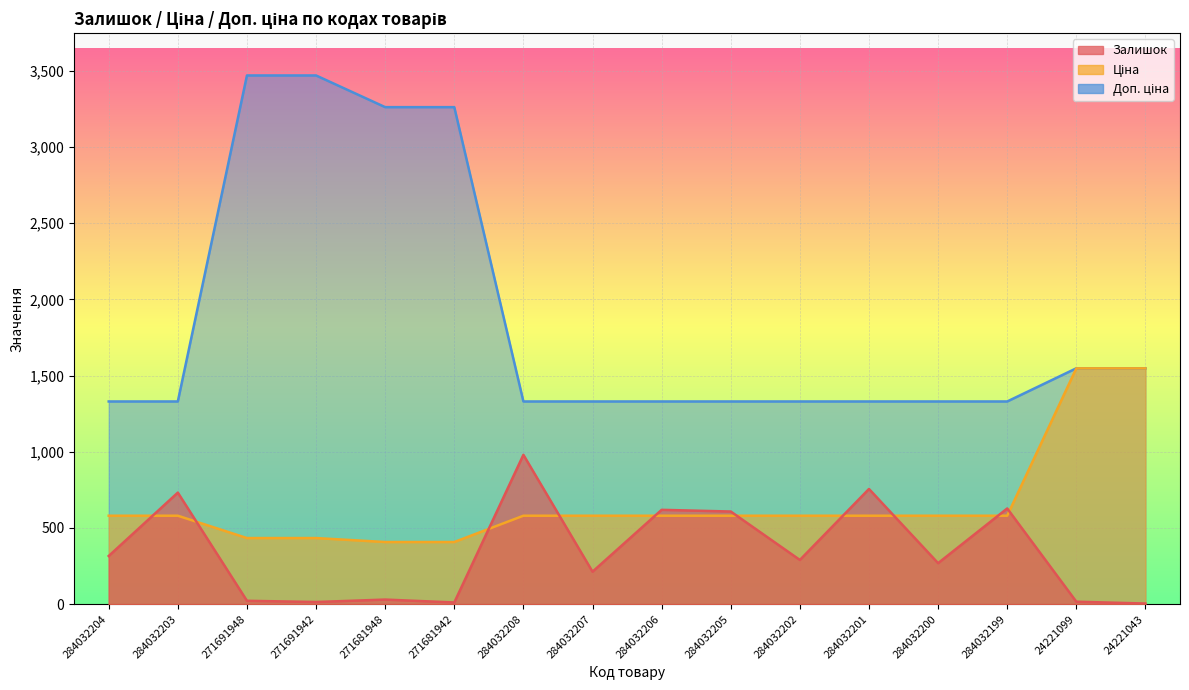

Is the value of Доп. ціна at 284032203 greater than the value of Ціна at 284032207?

Yes